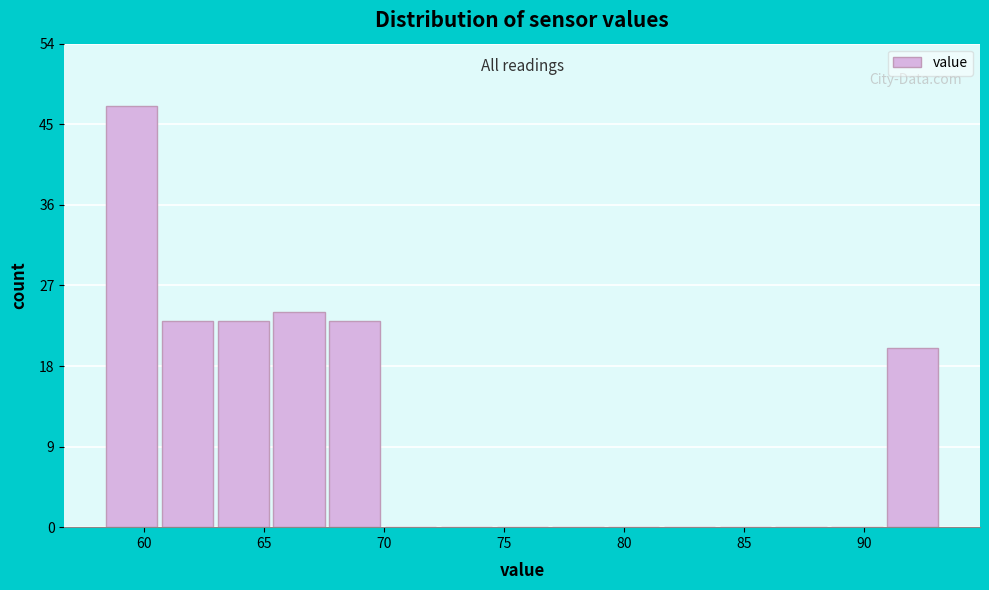

Over which range of the x-axis is the bar tallest?

58.5 to 60.5